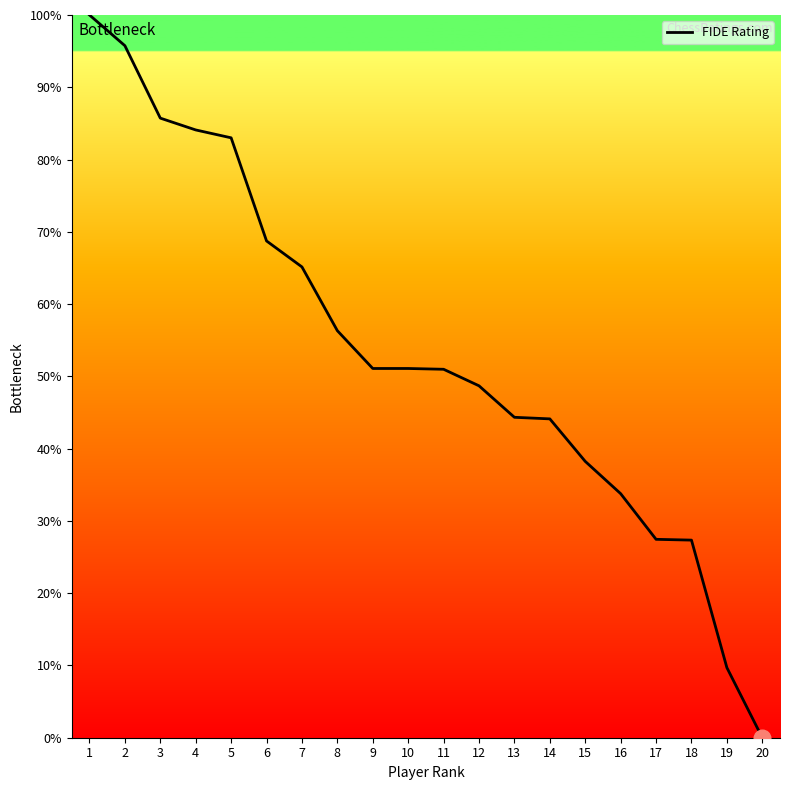

How many lines are shown in the chart?

1